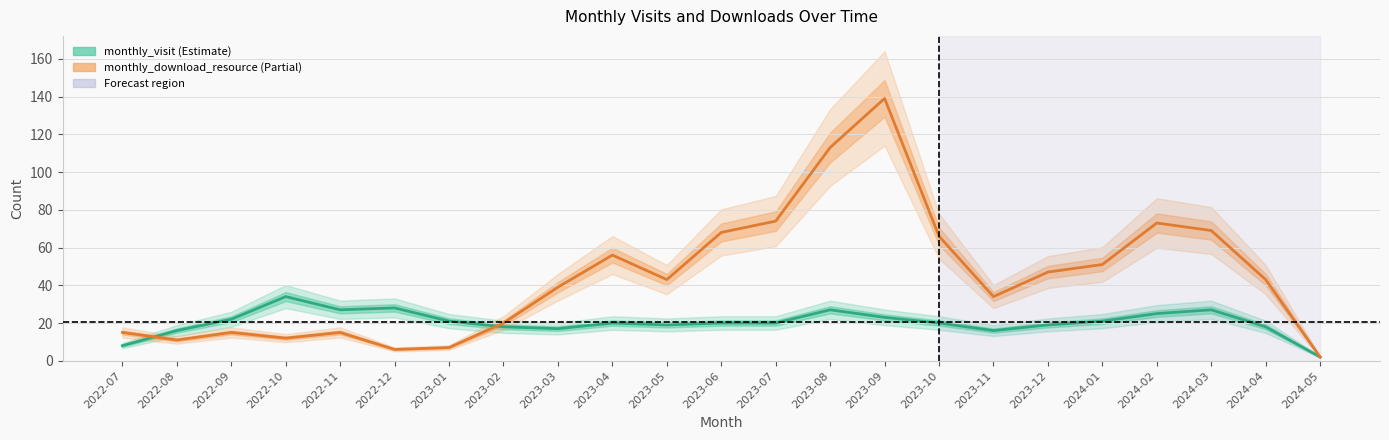

True or false: monthly_download_resource and monthly_visit cross at least once.

True